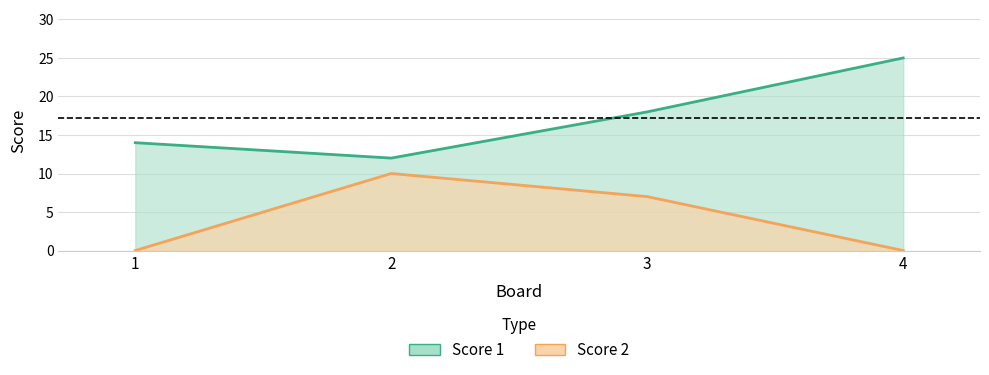

Which category has the highest value in the Score 2 series?

2